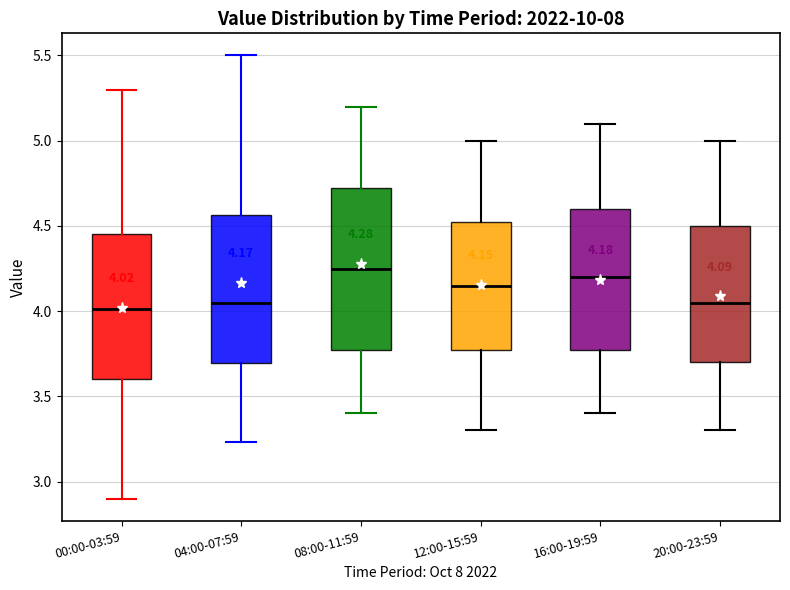

Comparing the boxes themselves (not the whiskers), which one is the tallest?

08:00-11:59